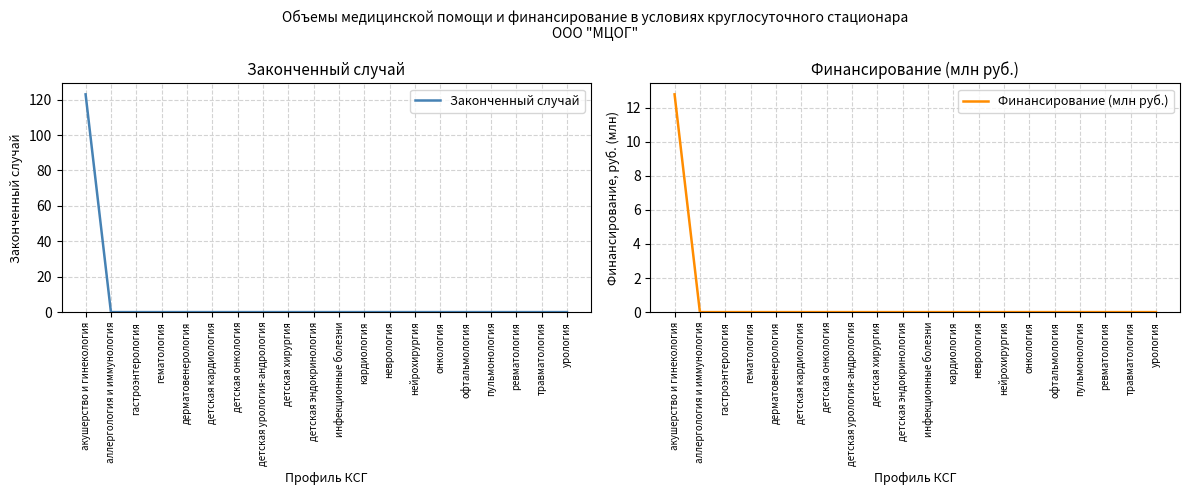

How many positive values does the Финансирование (млн руб.) series have?

1